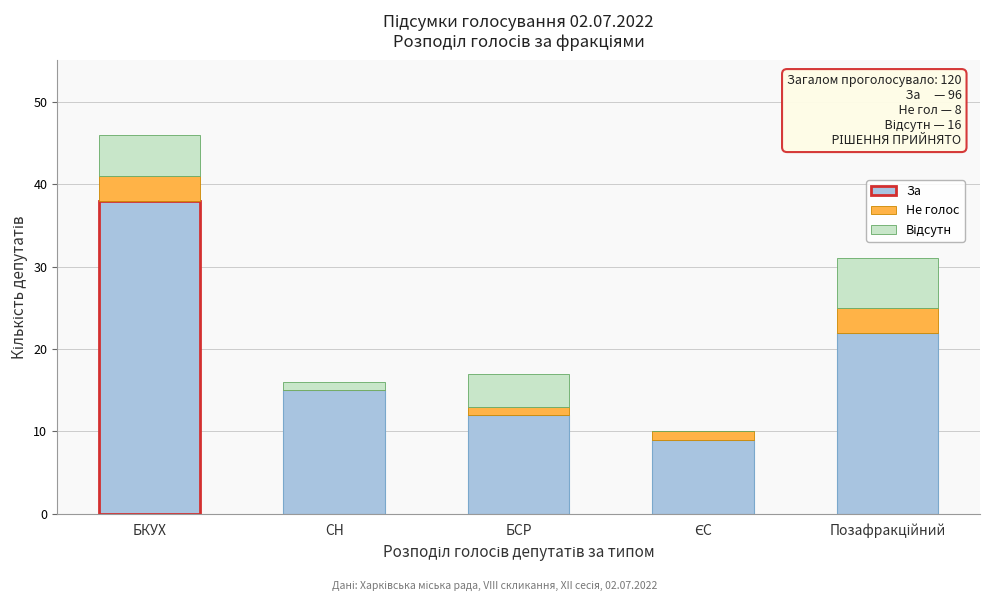

Which category has the highest value in the За series?

БКУХ